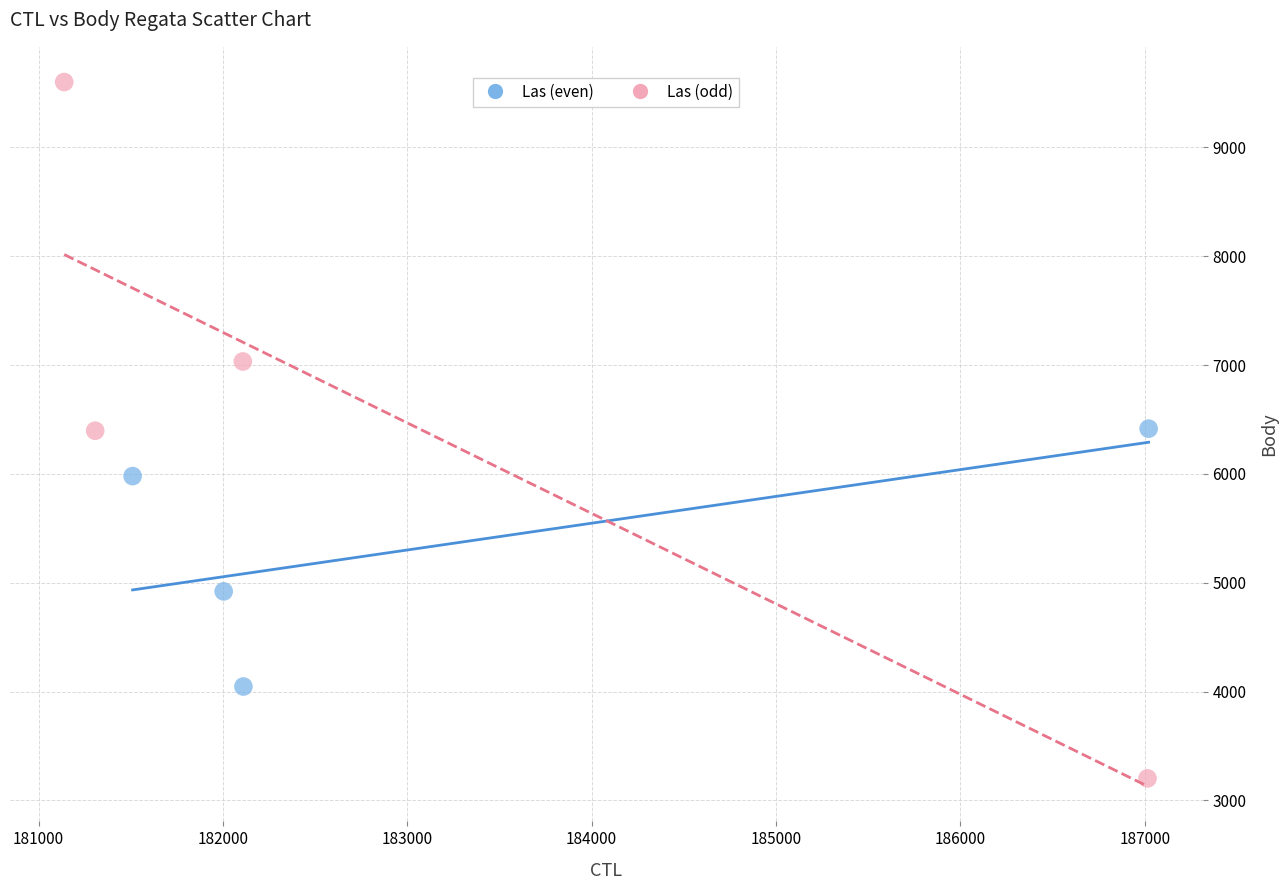

Which series reaches the maximum Y coordinate?

Las (odd)